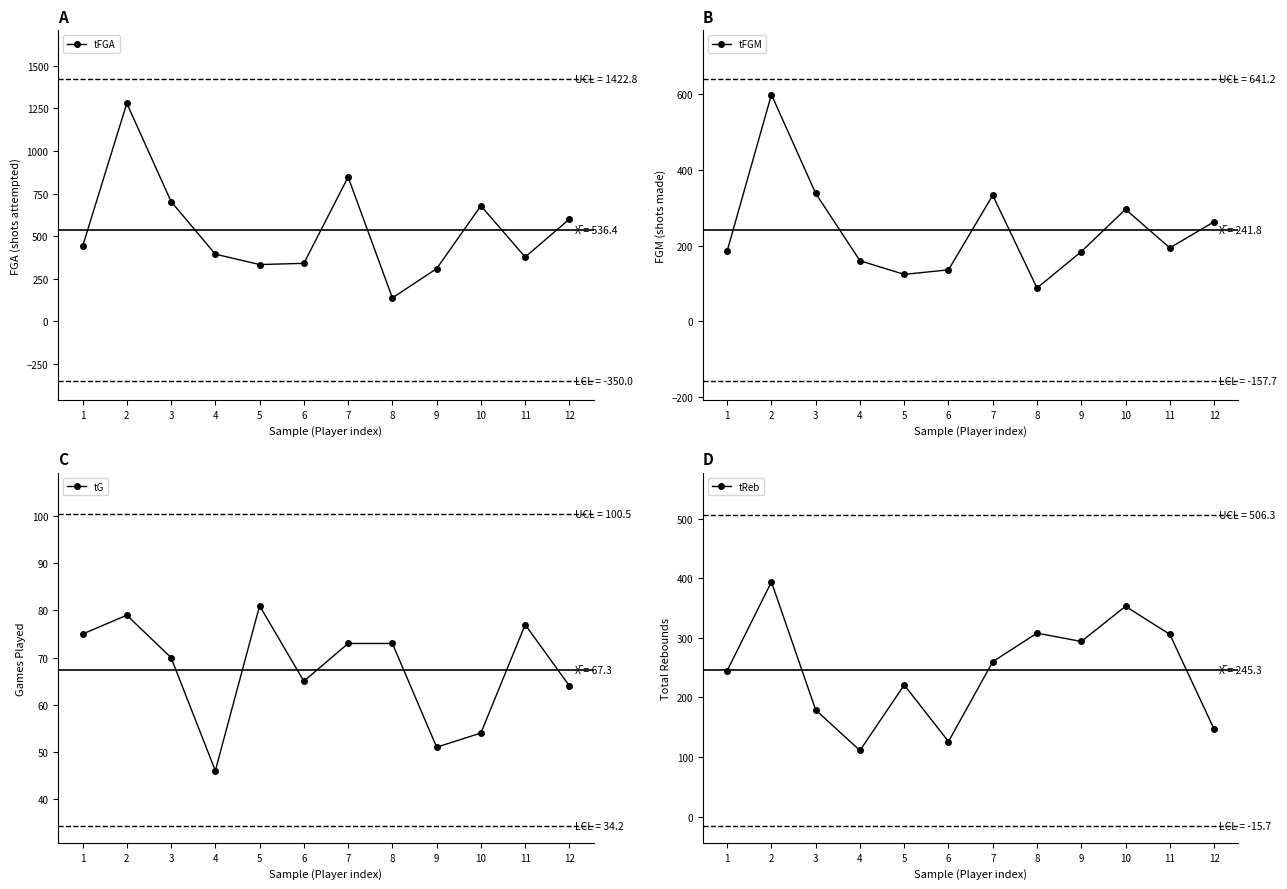

True or false: tReb has a value of 353 at 10.

True